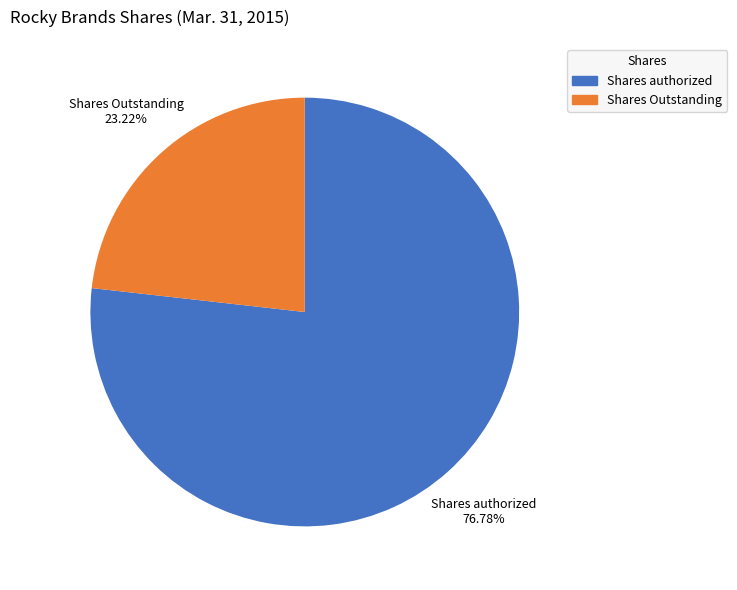

To the nearest percent, what is the combined percentage of Shares authorized and Shares Outstanding?

100%